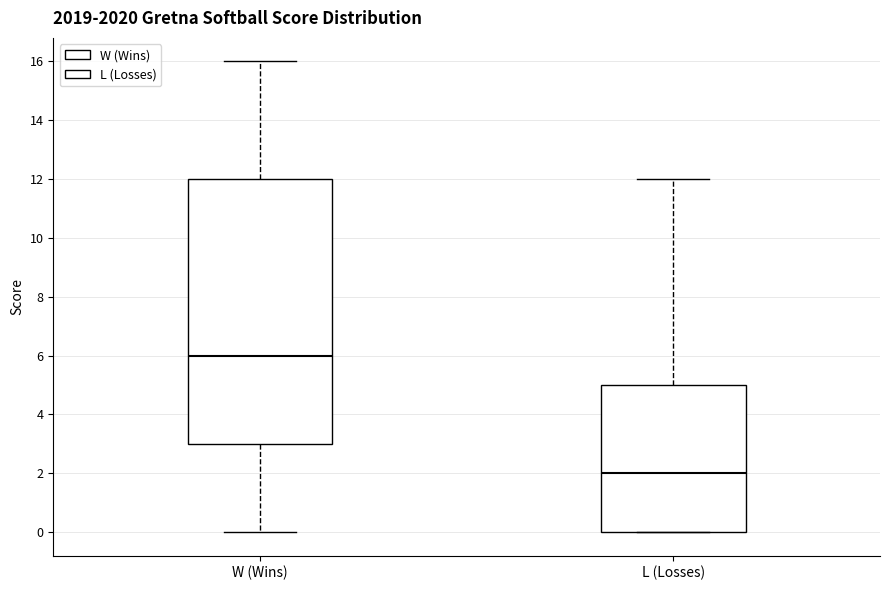

Reading left to right, read every box against the y-axis: the position of its median line, the range the box covers, and the ends of its whiskers. The values are not printed on the chart, so give them approximately, as read against the axis.

W (Wins): median 6, box 3 to 12, whiskers 0 to 16
L (Losses): median 2, box 0 to 5, whiskers 0 to 12